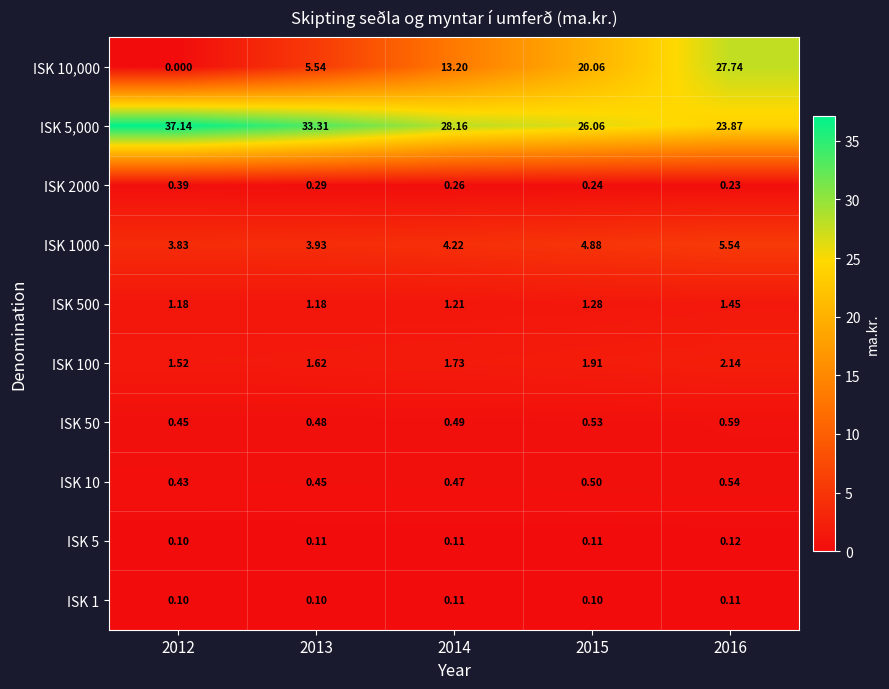

Is the value of ISK 5 at 2014 greater than the value of ISK 10,000 at 2013?

No